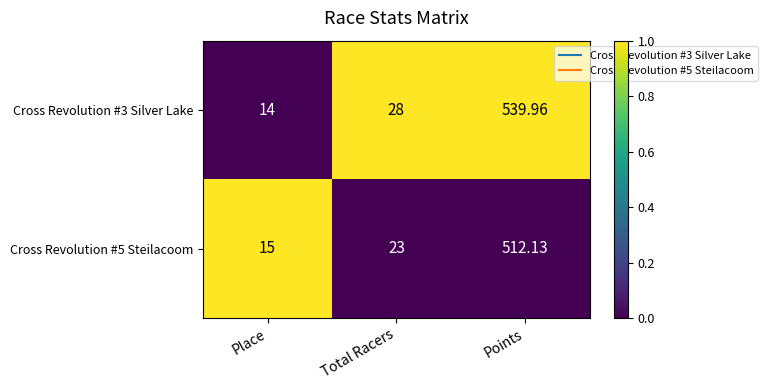

How many series are shown in this chart?

2